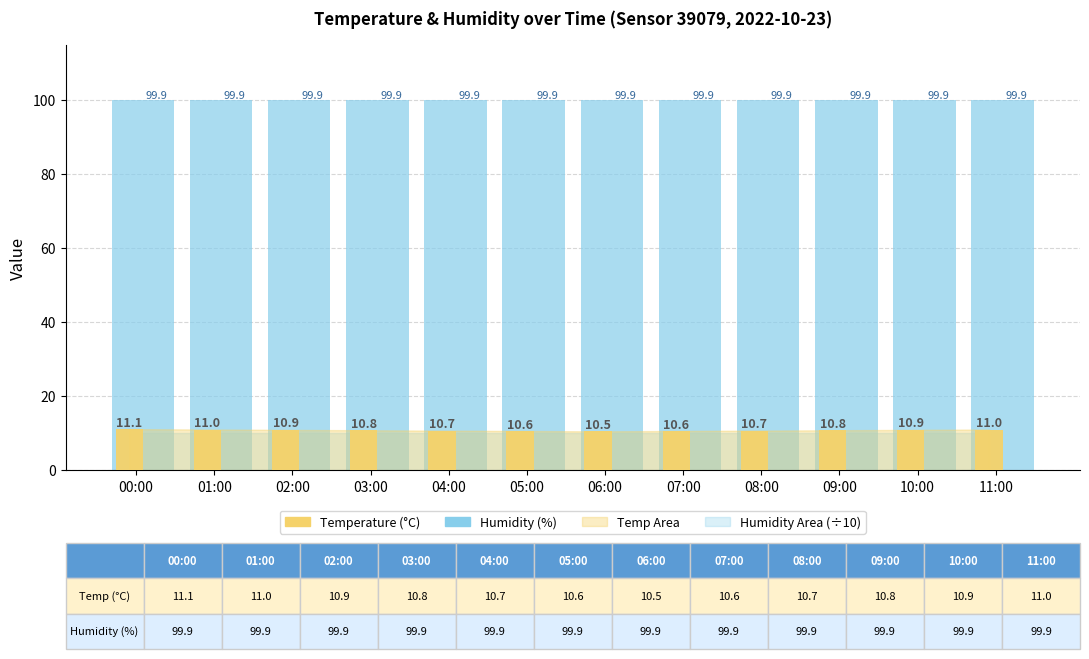

At 06:00, list the series in order from smallest to largest.

Temperature (°C), Humidity (%)